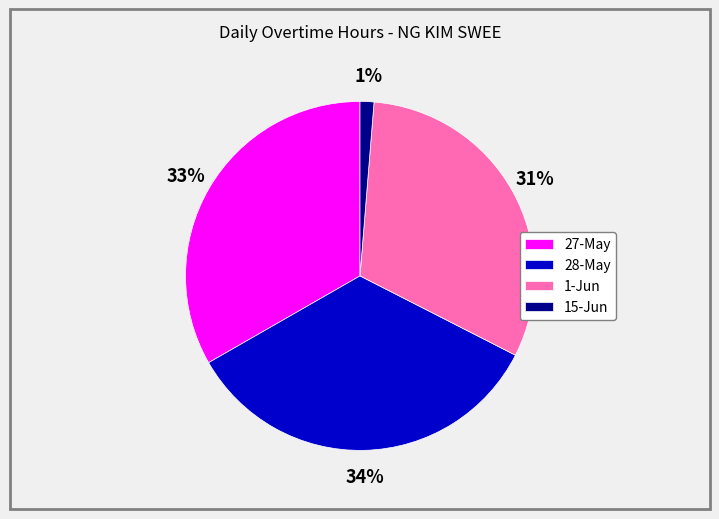

Combined, do 1-Jun and 28-May account for over 50%?

Yes